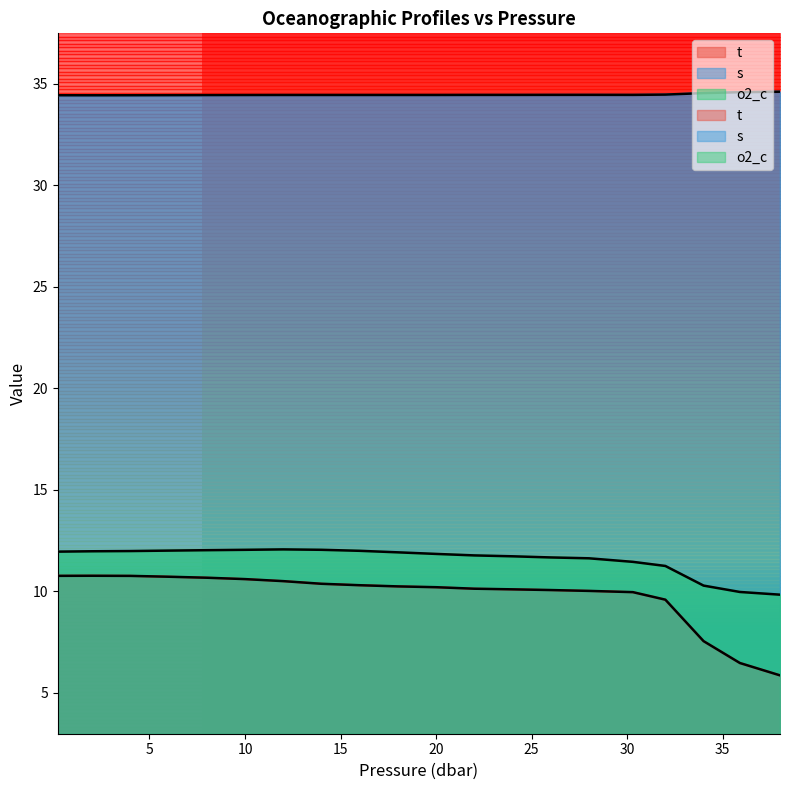

What is the difference between the t values at 28.0 and 6.0?

0.7